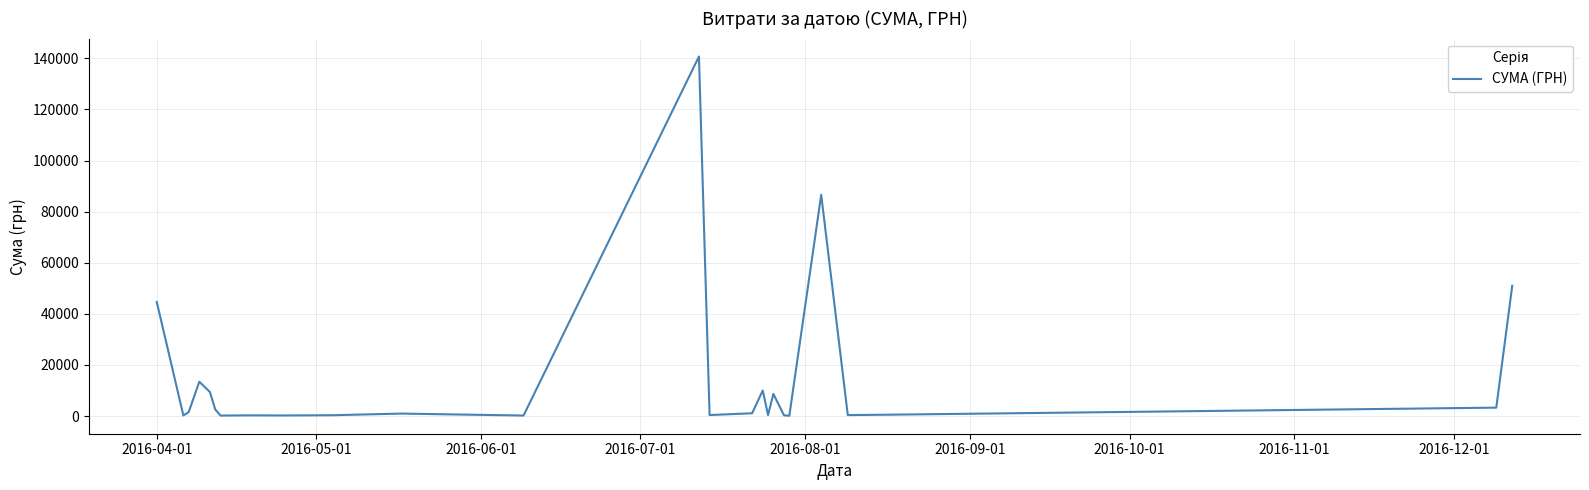

What is the maximum value shown in the chart?

140706.2